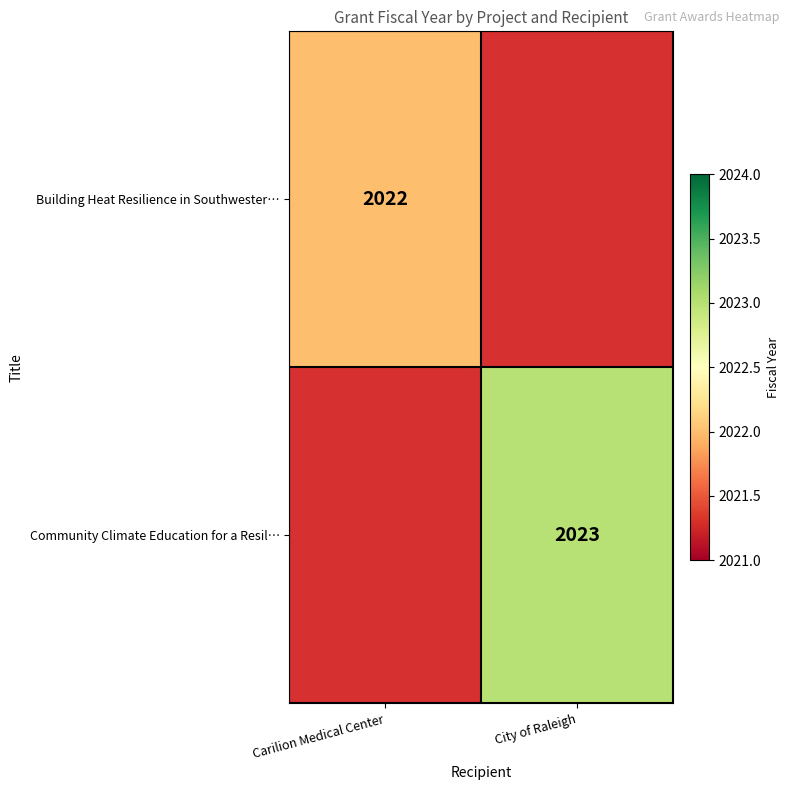

True or false: Community Climate Education for a Resil… has a value of 3561 at City of Raleigh.

False